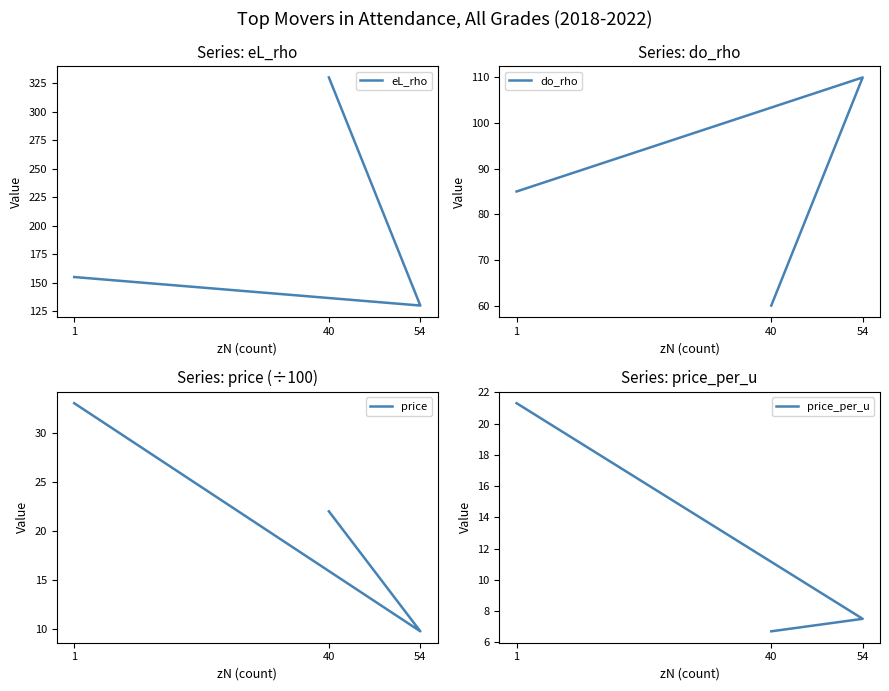

At which label does price_per_u reach its peak?

1